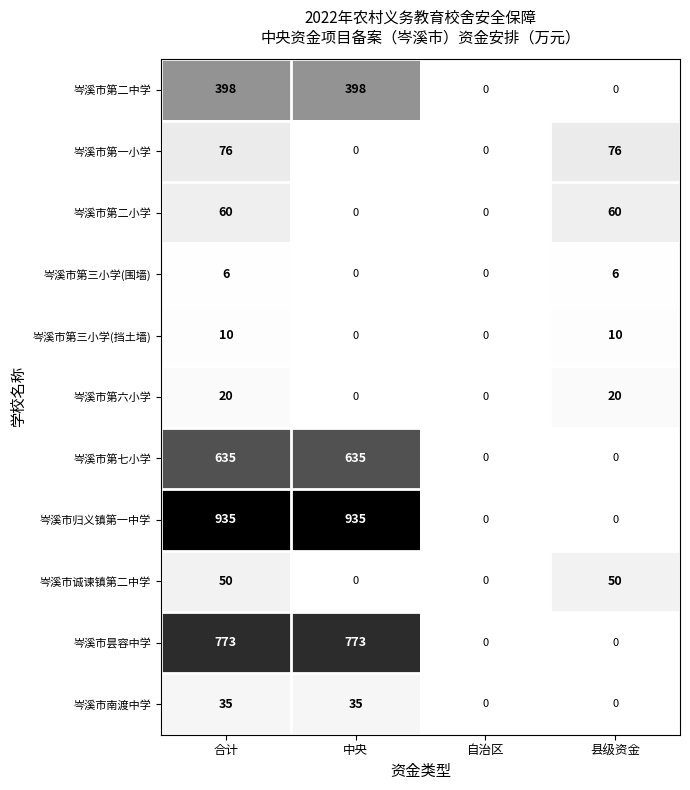

At how many categories does at least one series exceed 756?

2